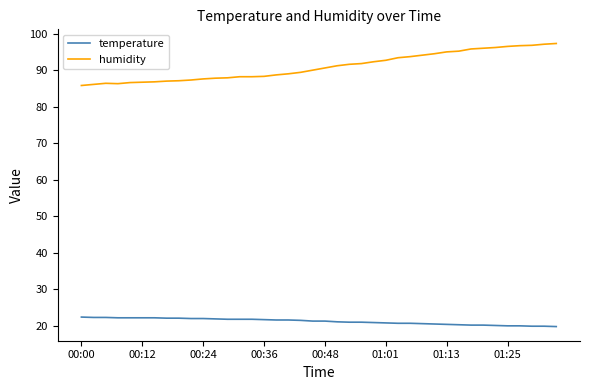

What is the greatest value displayed?

97.3